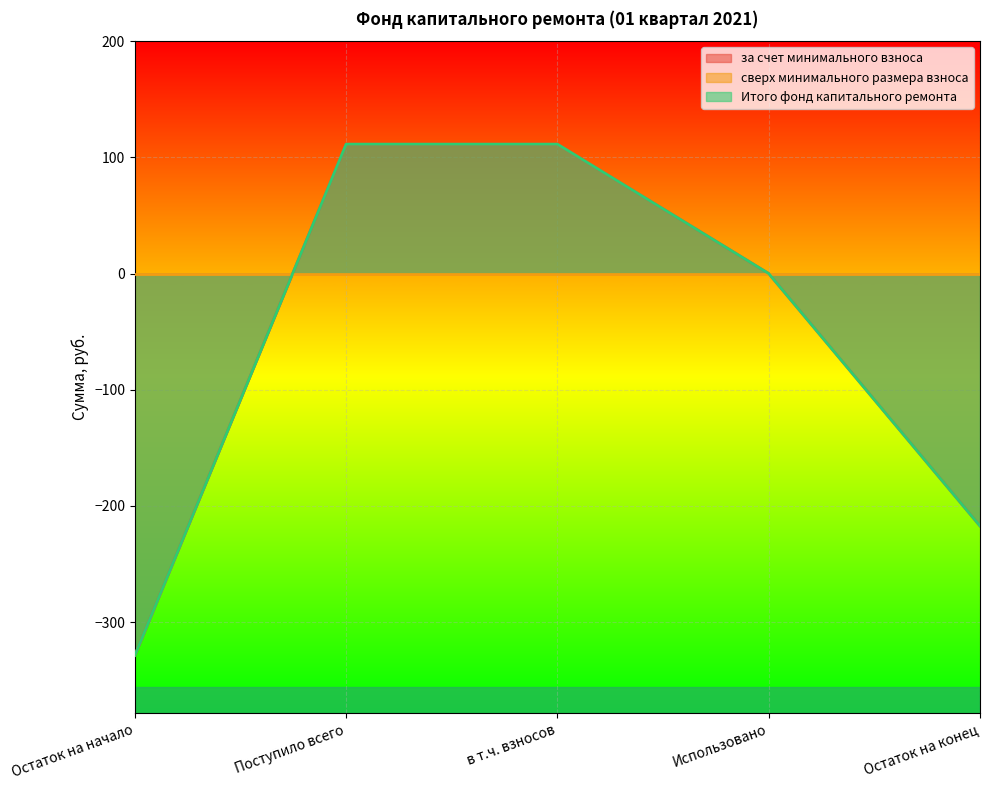

Reading left to right, extract all data points from this chart.

за счет минимального взноса: -328.7	111.4	111.4	0.0	-217.3
Итого фонд капитального ремонта: -328.7	111.4	111.4	0.0	-217.3